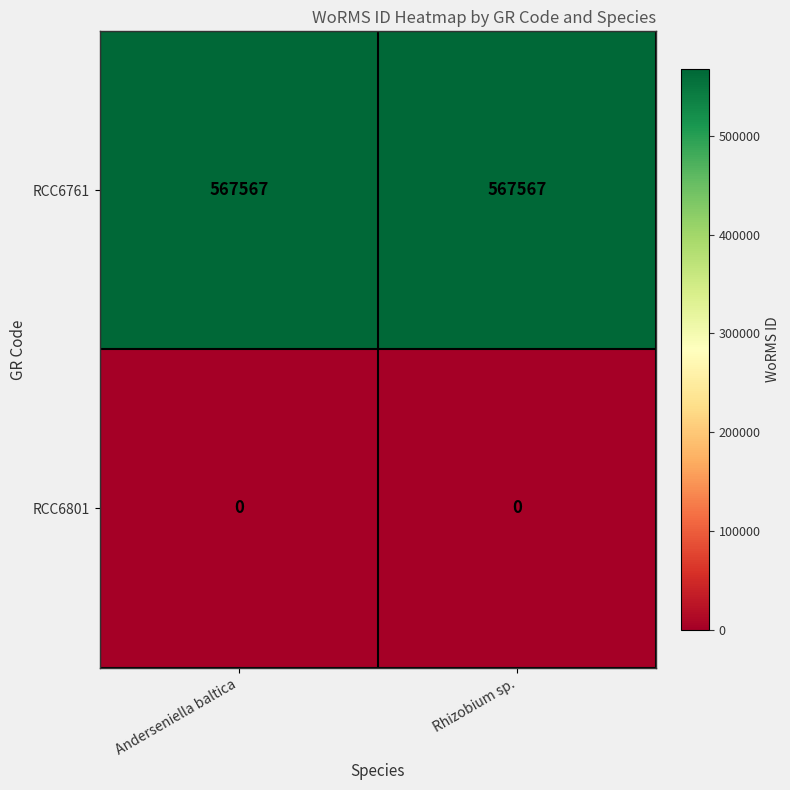

What is the minimum value for RCC6761?

567567